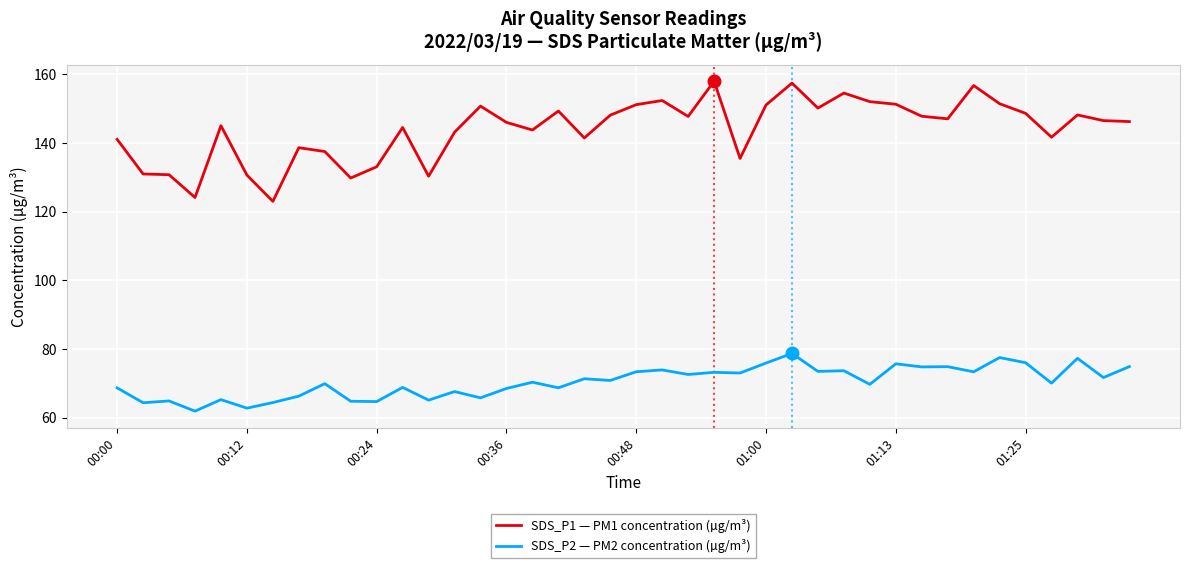

What is the difference between the maximum and minimum values in the SDS_P2 — PM2 concentration (µg/m³) series?

16.8